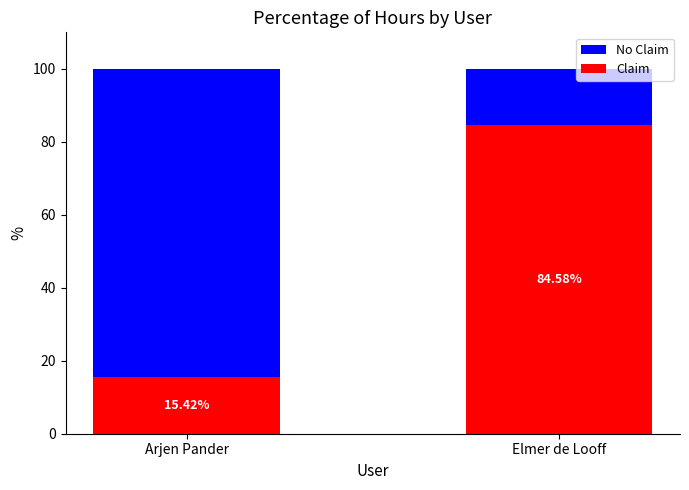

At which label does Claim reach its peak?

Elmer de Looff